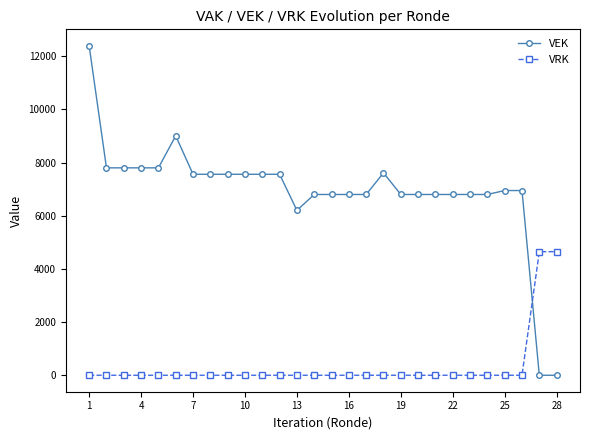

At how many categories does at least one series exceed 8925?

2